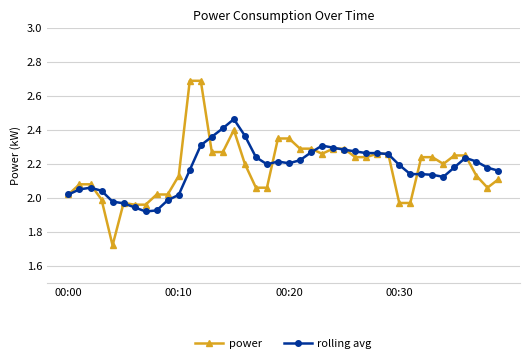

True or false: rolling avg has more than 1 interior local peaks.

True